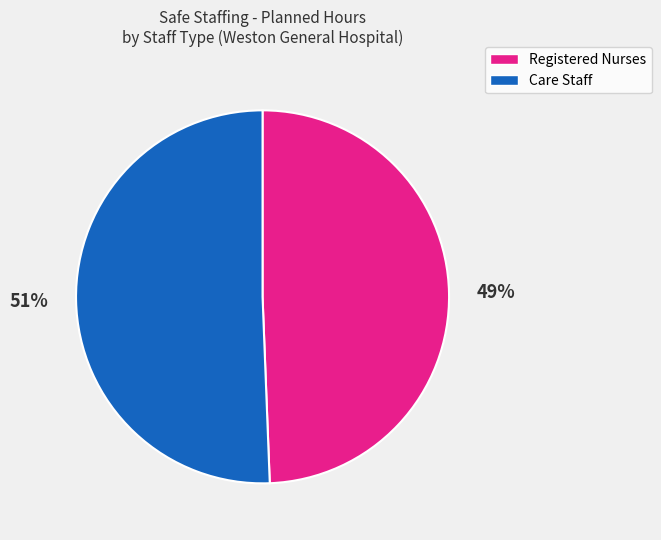

Is there a majority slice in this chart?

Yes